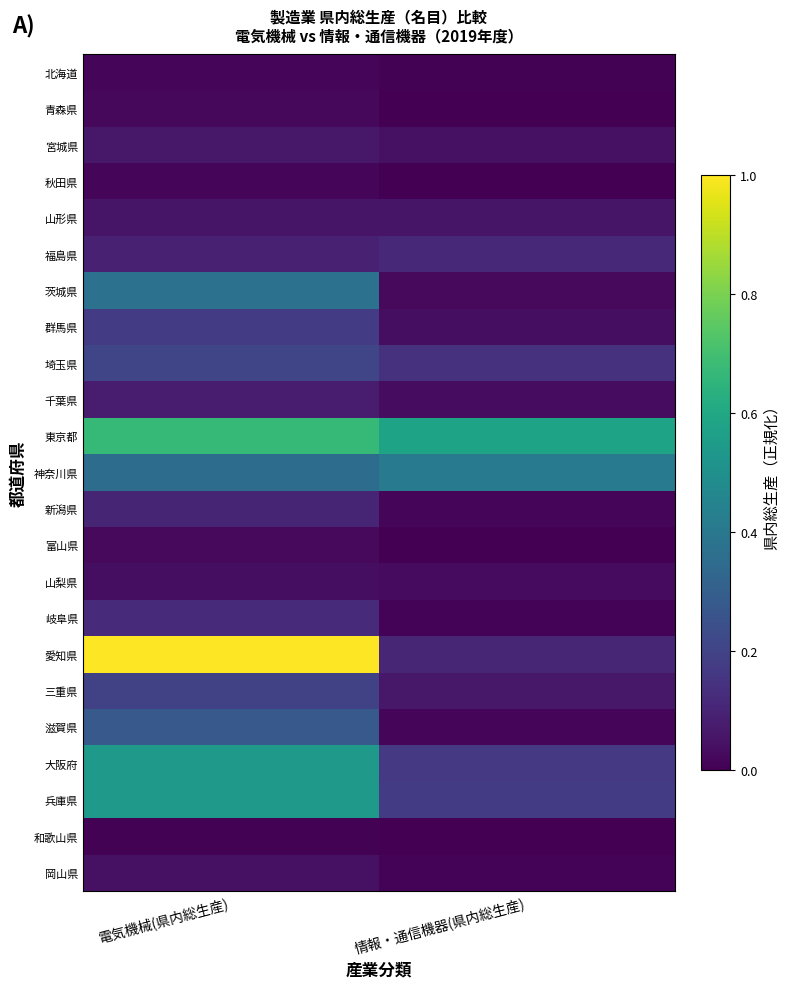

At 情報・通信機器(県内総生産), list the series in order from smallest to largest.

富山県, 和歌山県, 青森県, 秋田県, 北海道, 岐阜県, 岡山県, 滋賀県, 新潟県, 茨城県, 山梨県, 千葉県, 群馬県, 宮城県, 山形県, 三重県, 愛知県, 福島県, 埼玉県, 大阪府, 兵庫県, 神奈川県, 東京都